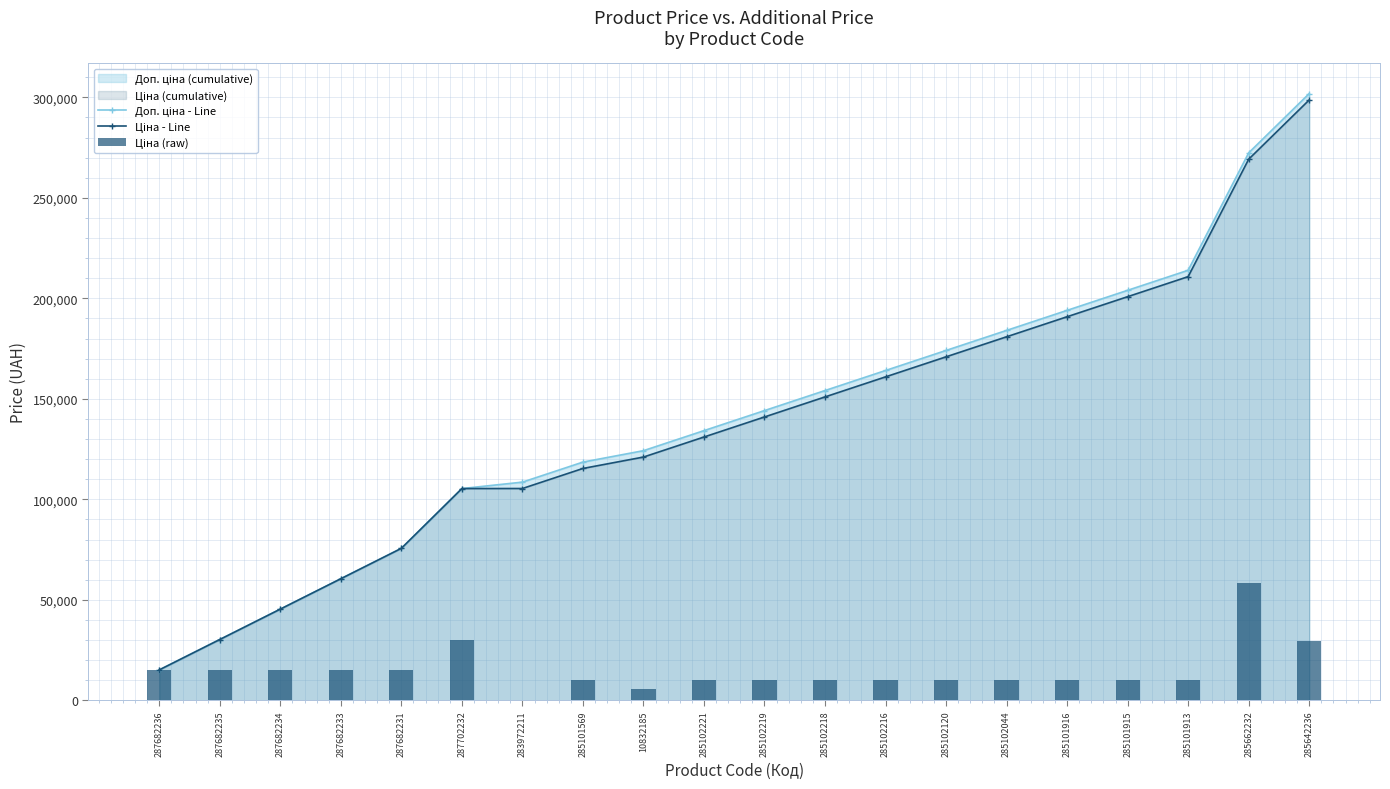

What is the difference between the maximum and minimum values in the Ціна - Line series?

283601.0